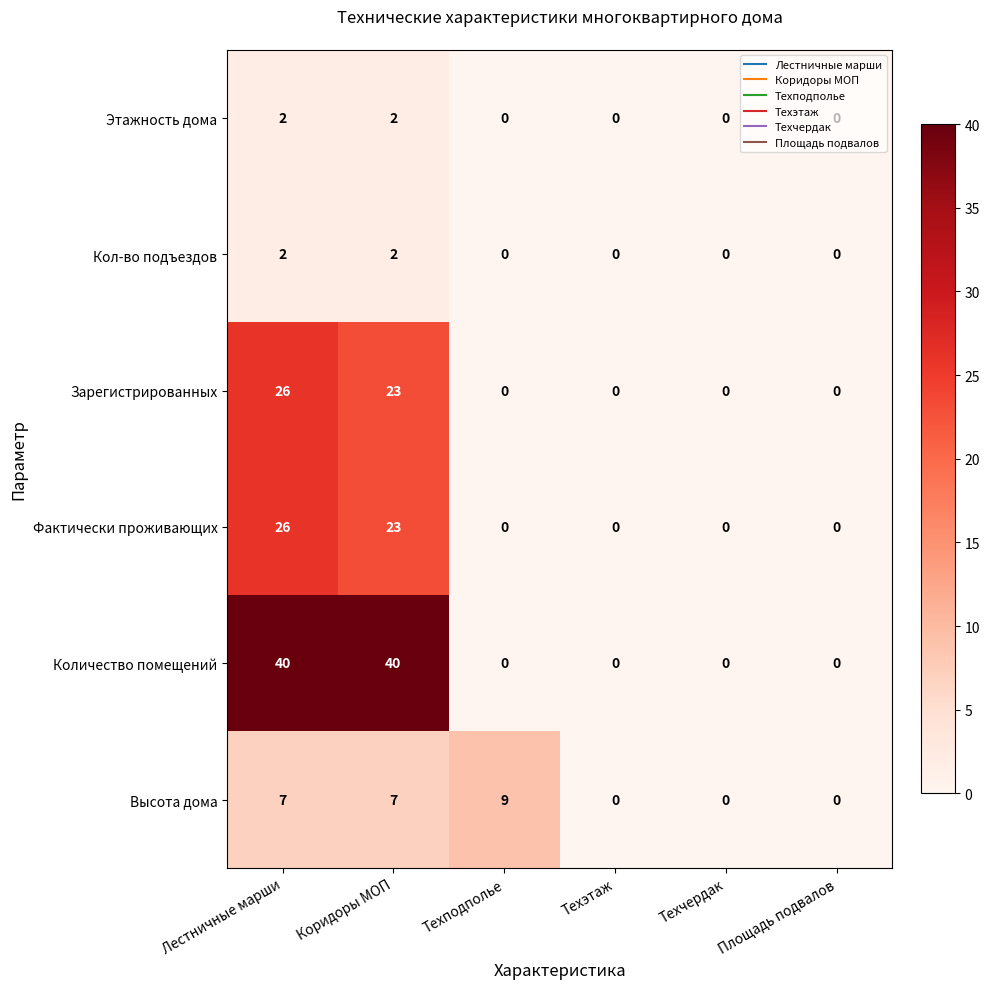

What is the sum of the Количество помещений values at Лестничные марши and Техподполье?

40